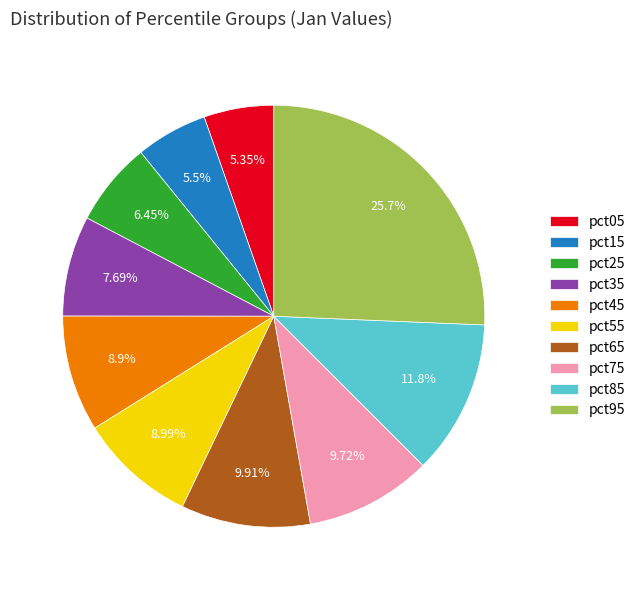

To the nearest percent, what percentage of the pie is pct75?

10%